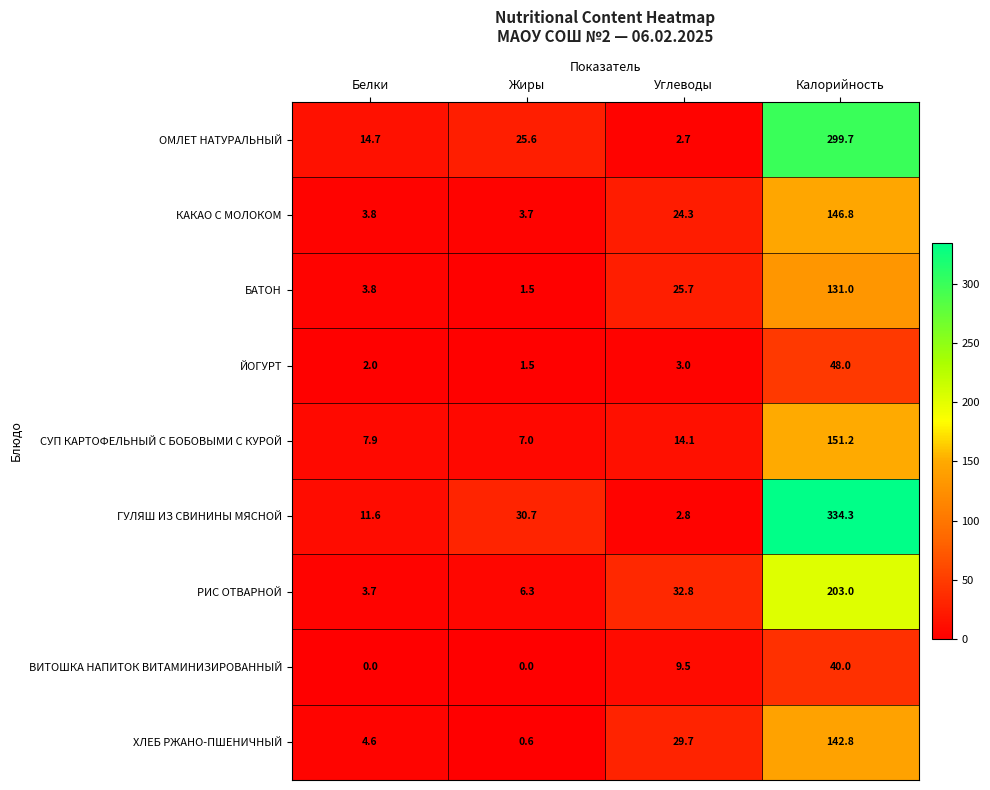

Where is БАТОН nearest to the value 66?

Углеводы